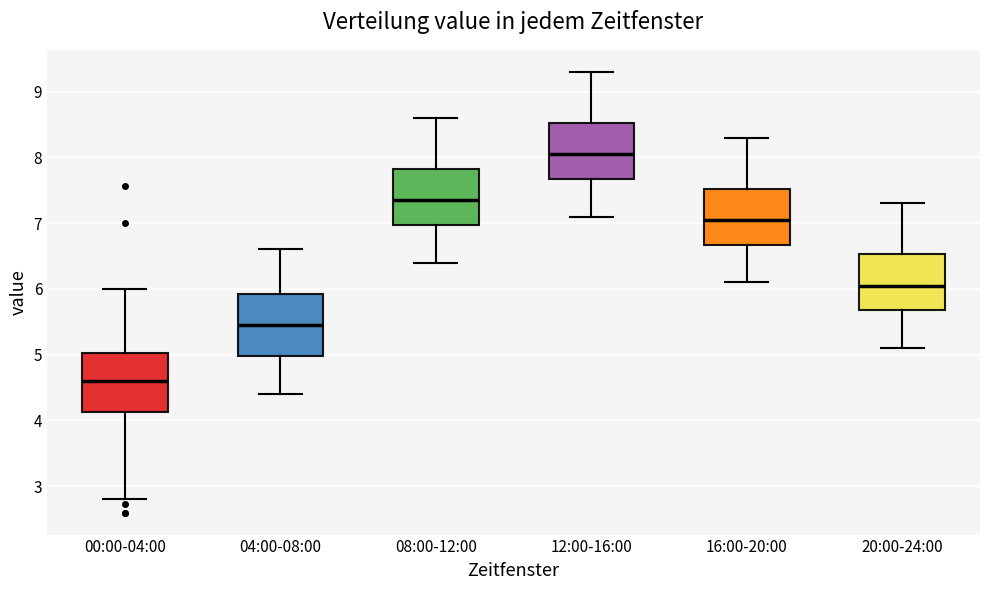

Reading left to right, read every box against the y-axis: the position of its median line, the range the box covers, and the ends of its whiskers. The values are not printed on the chart, so give them approximately, as read against the axis.

00:00-04:00: median 4.6, box 4.1 to 5.0, whiskers 2.8 to 6.0
04:00-08:00: median 5.5, box 5.0 to 5.9, whiskers 4.4 to 6.6
08:00-12:00: median 7.4, box 7.0 to 7.8, whiskers 6.4 to 8.6
12:00-16:00: median 8.1, box 7.7 to 8.5, whiskers 7.1 to 9.3
16:00-20:00: median 7.1, box 6.7 to 7.5, whiskers 6.1 to 8.3
20:00-24:00: median 6.1, box 5.7 to 6.5, whiskers 5.1 to 7.3